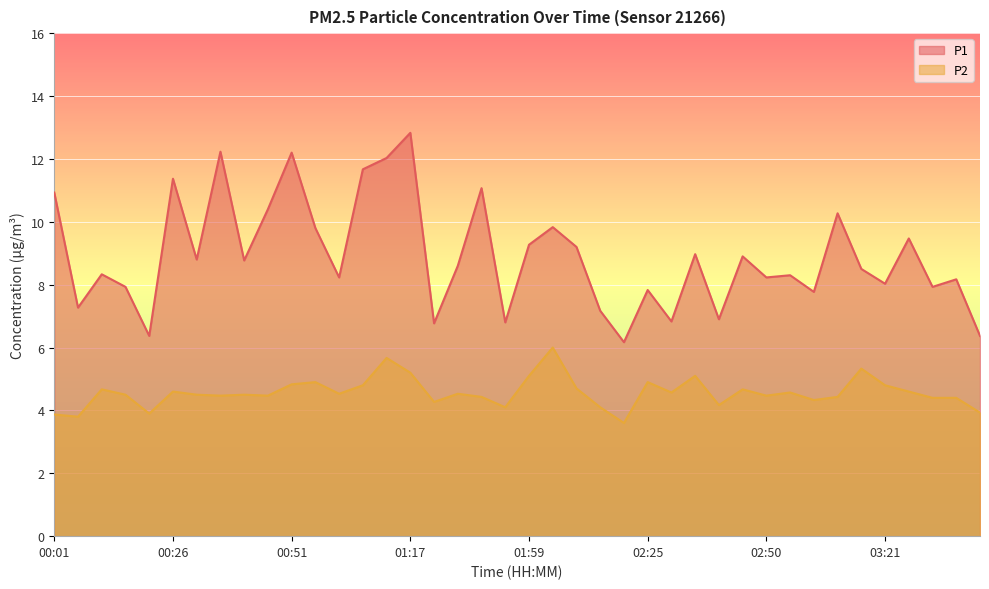

True or false: P1 and P2 cross at least once.

False